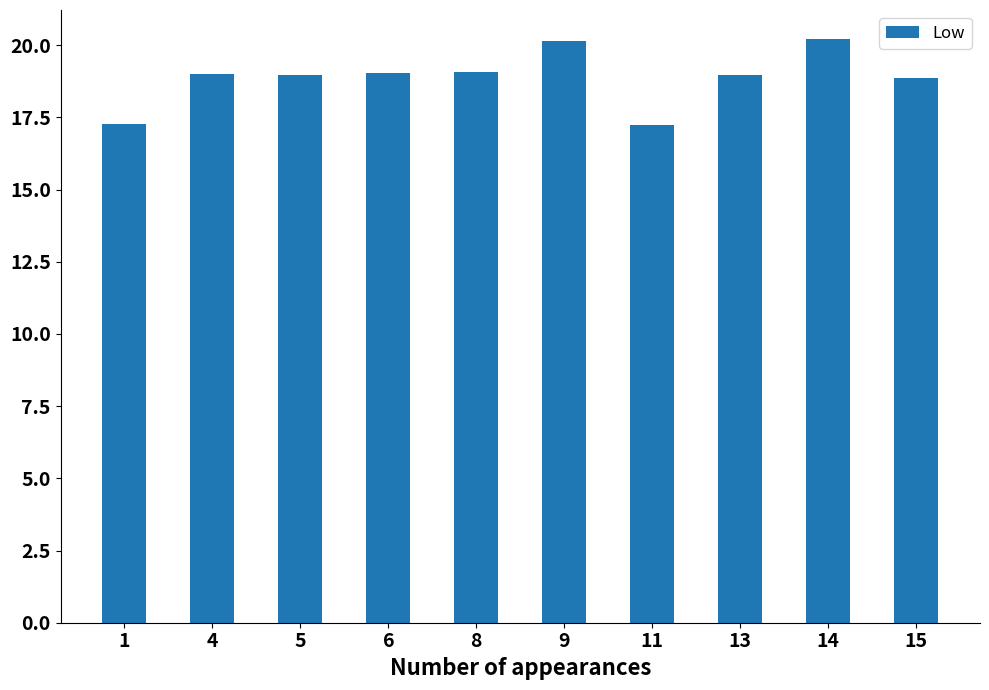

What is the value of the 10th bar from the left?

18.9